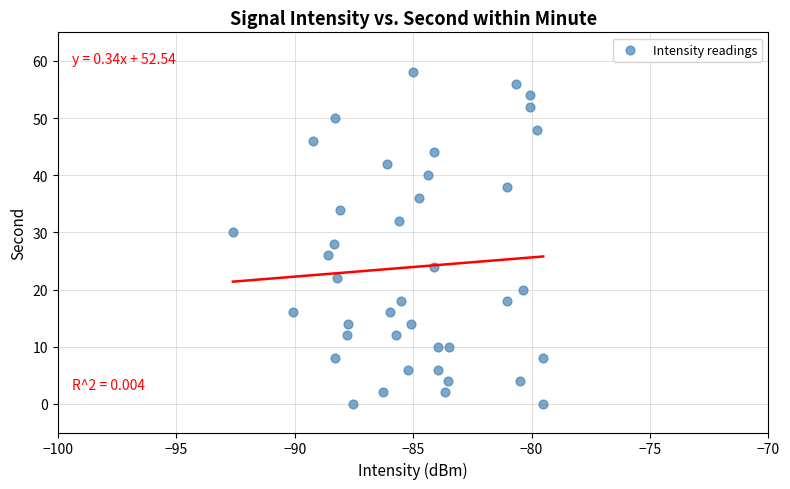

What is the range of Y values (max minus min)?

58